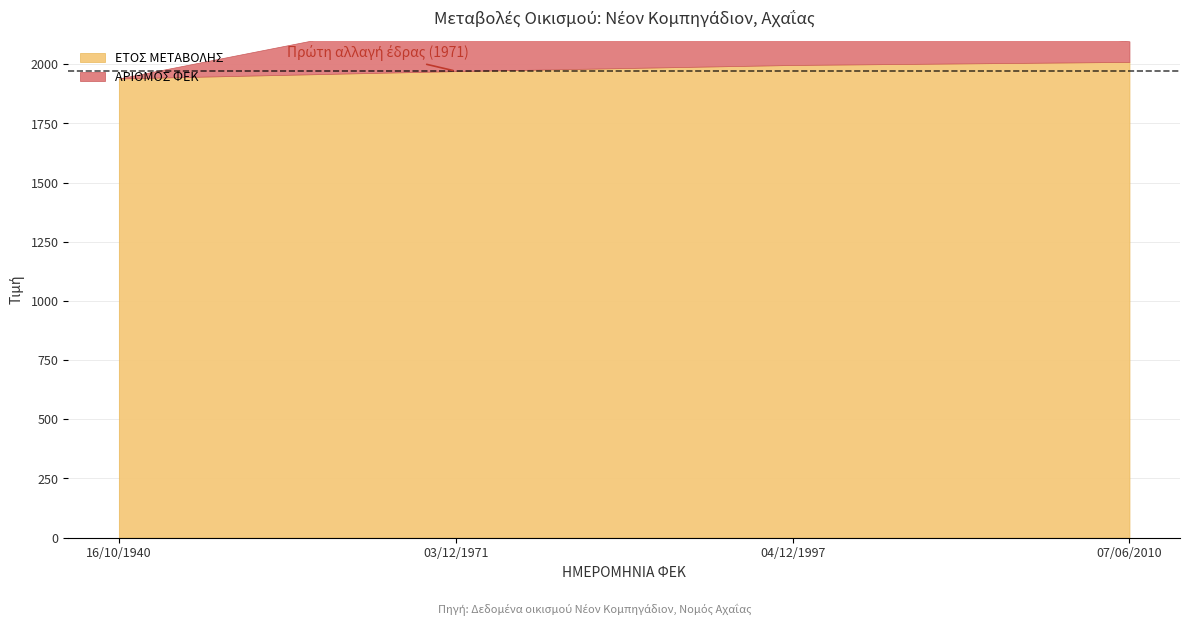

What is the greatest value displayed?

2010